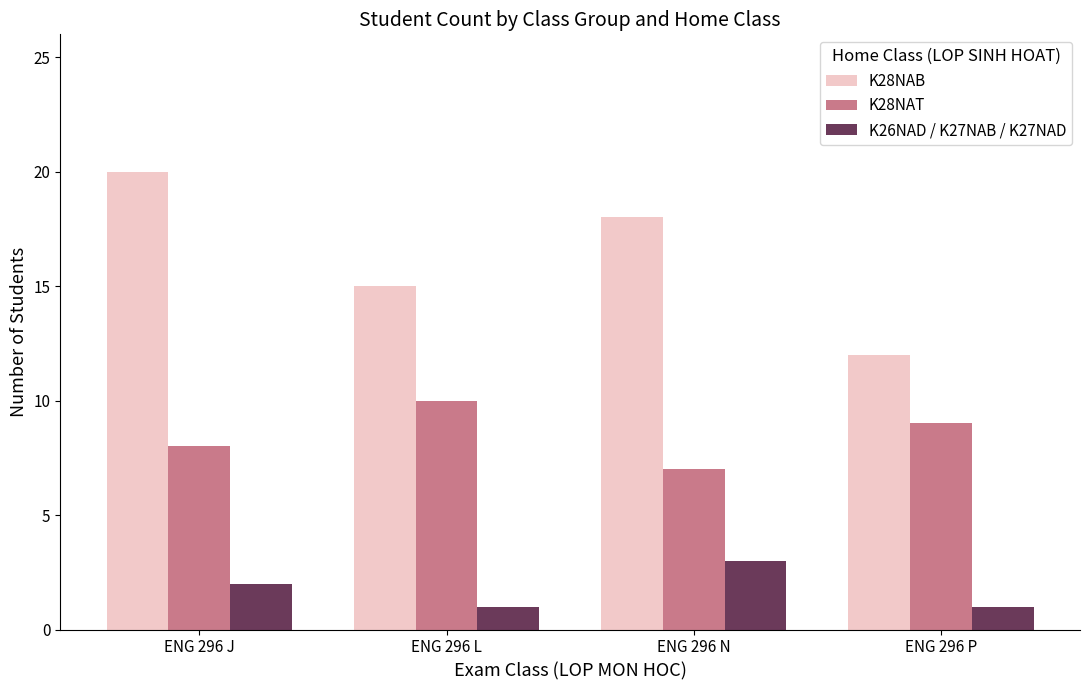

Reading left to right, what are all the values shown in this chart?

K28NAB: 20	15	18	12
K28NAT: 8	10	7	9
K26NAD / K27NAB / K27NAD: 2	1	3	1